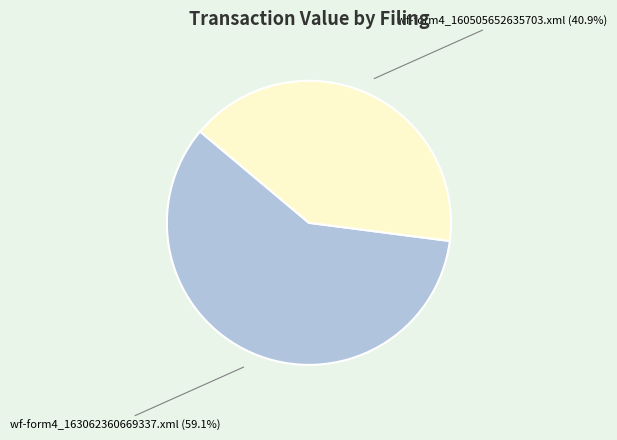

To the nearest percent, what is the difference between the largest and smallest slice percentages?

18%